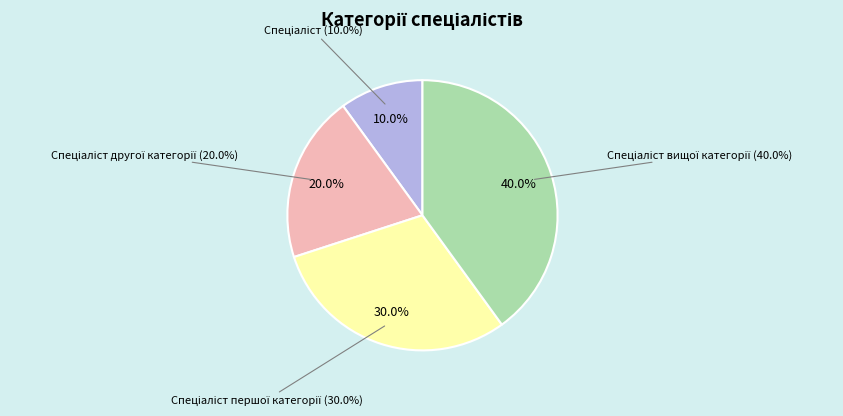

What portion of the pie excludes Спеціаліст вищої категорії?

60.0%